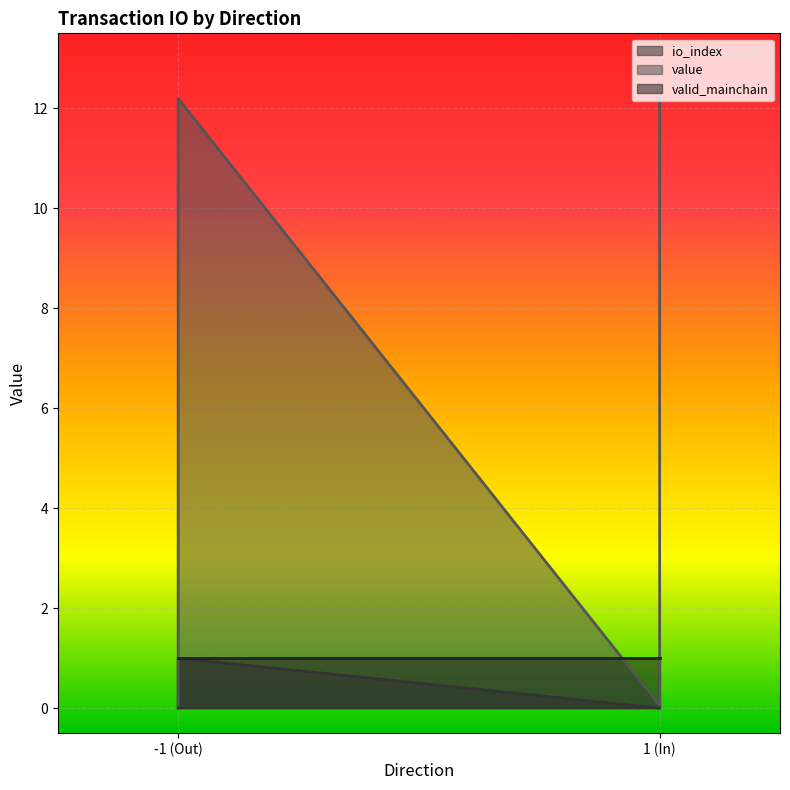

Is the value of value at -1 greater than the value of io_index at 1?

Yes